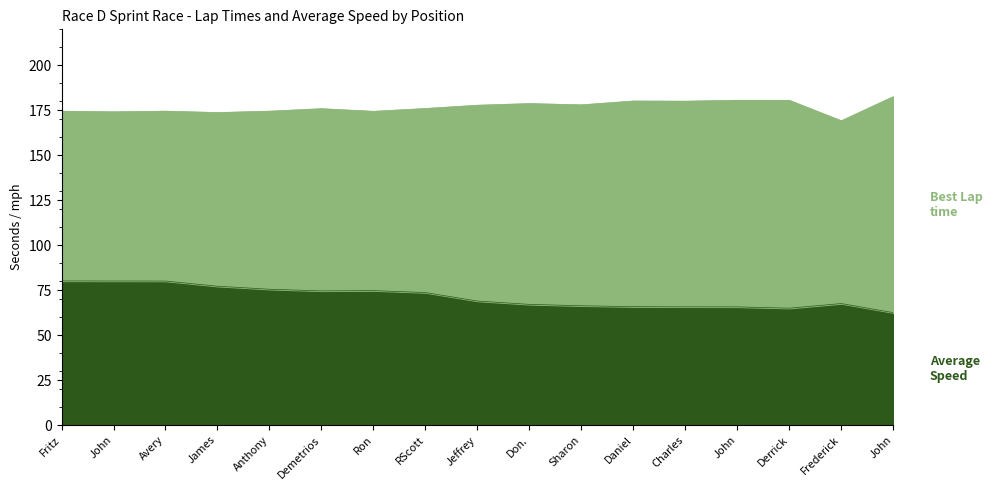

What is the lowest value of the Average Speed series?

62.5